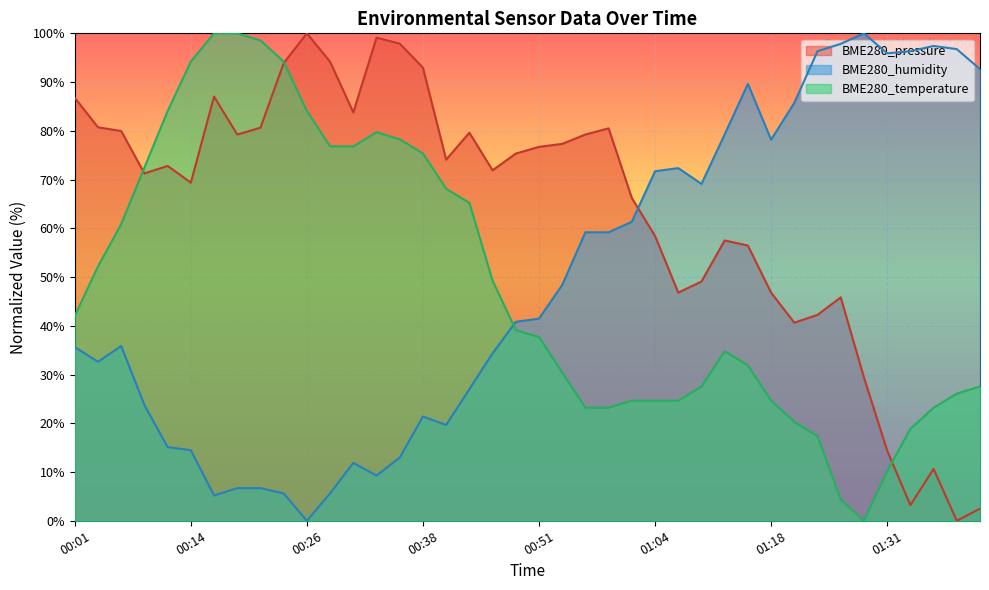

Which has a higher value, 01:18 or 00:06?

00:06